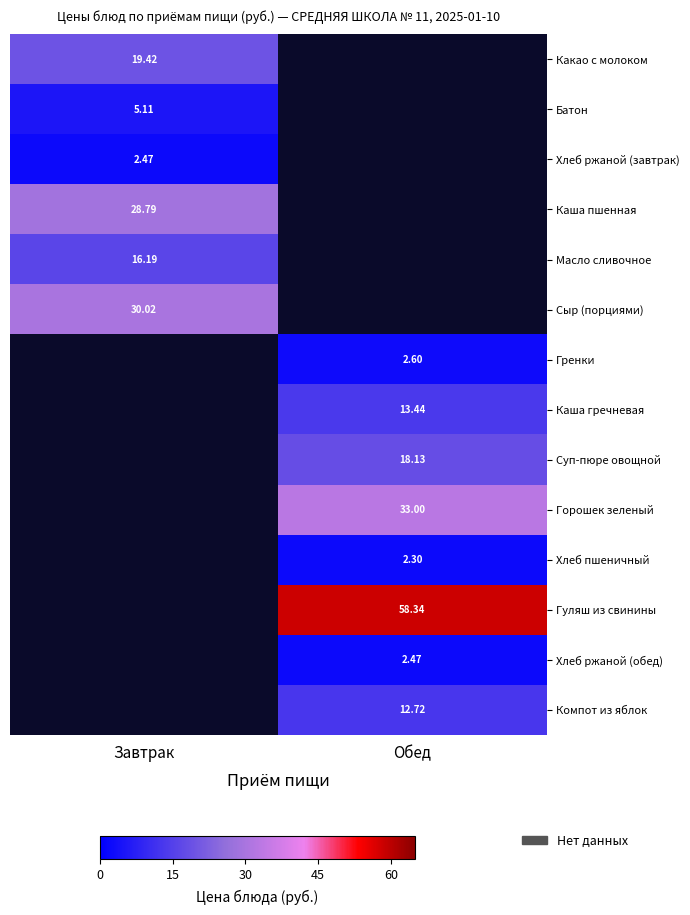

True or false: Масло сливочное has a value of 16.2 at Завтрак.

True